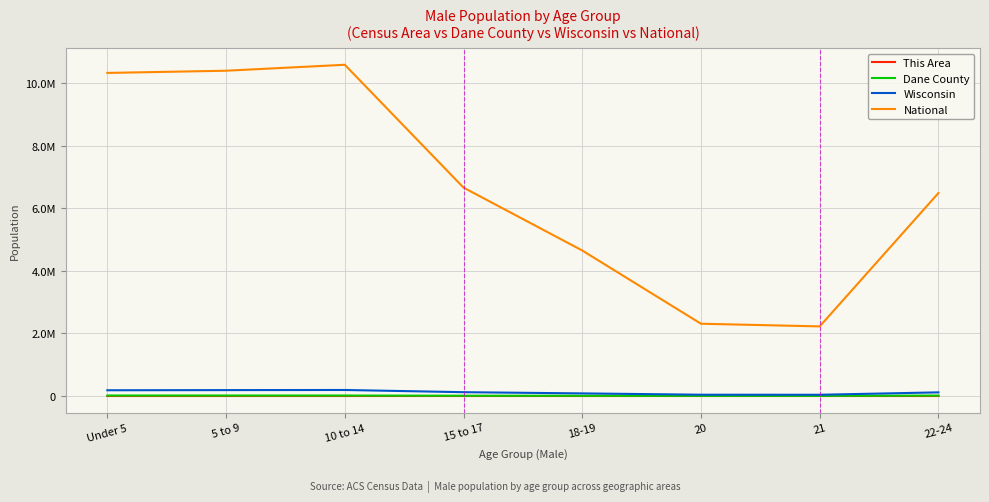

In This Area, how many points are higher than both neighbors (excluding endpoints)?

1